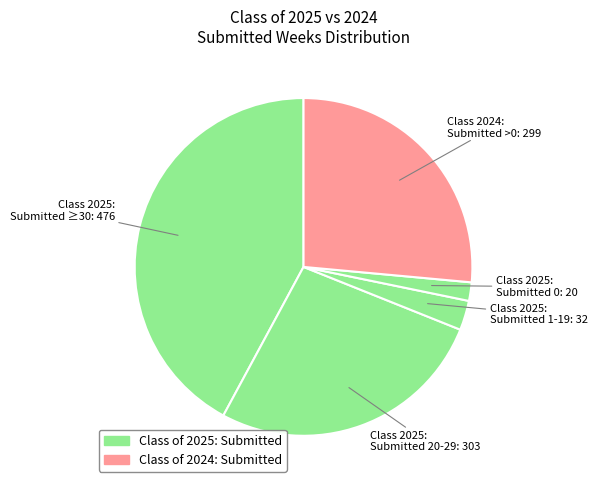

Is there any slice that represents more than half of the pie?

No